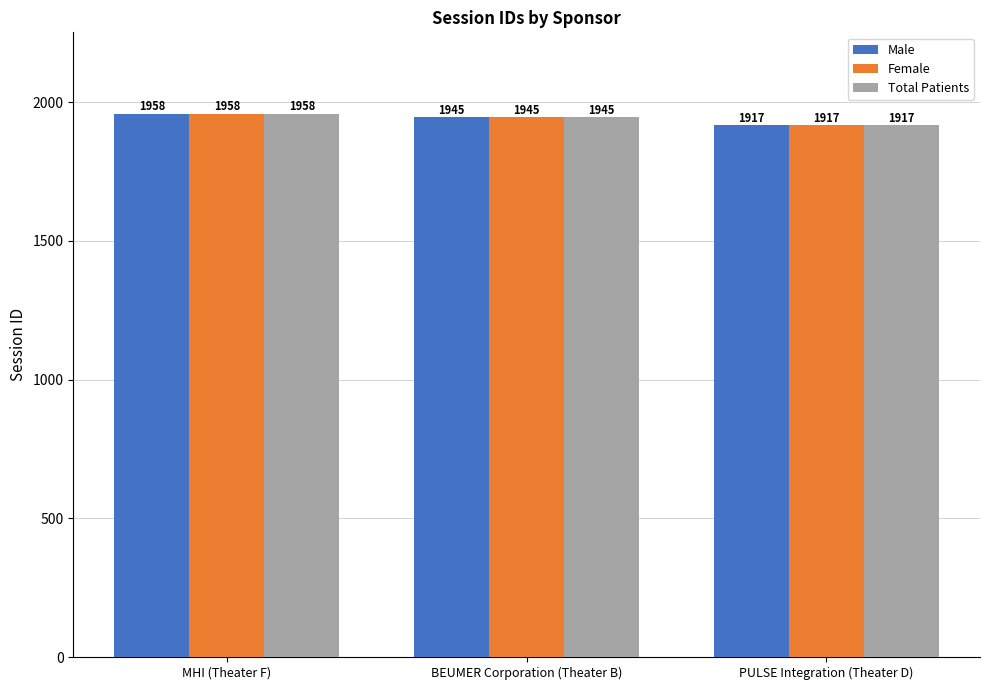

Are the bars horizontal?

No